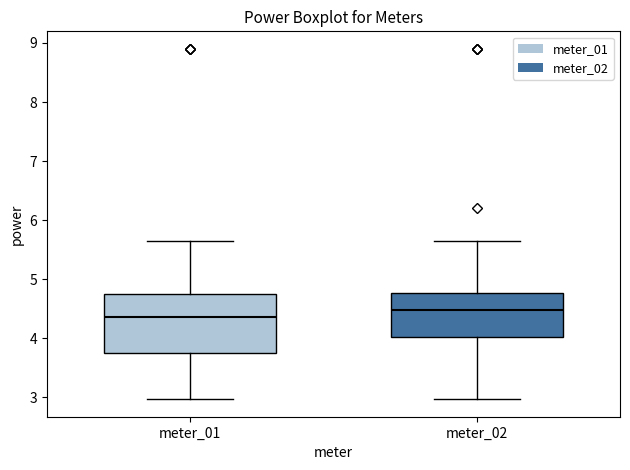

Which box is the tallest, from its lower edge to its upper edge?

meter_01